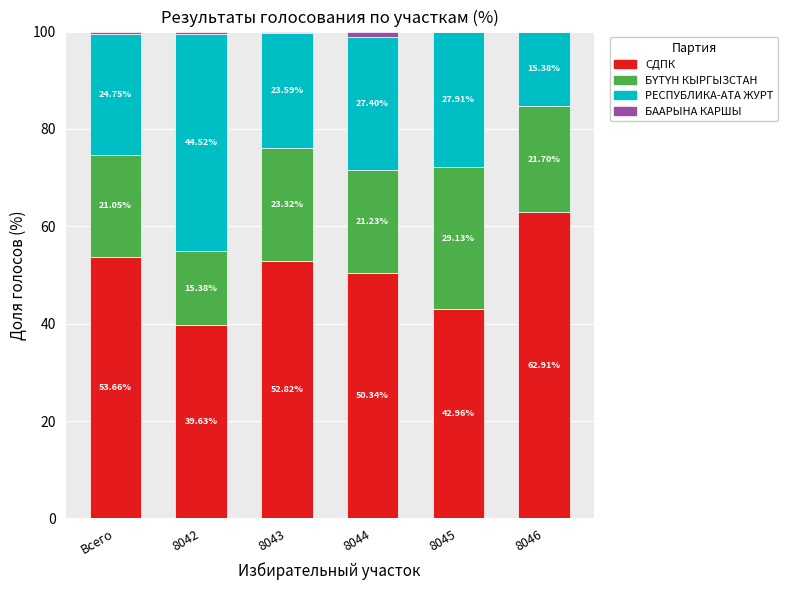

What is the total value across all series at 8043?

100.0